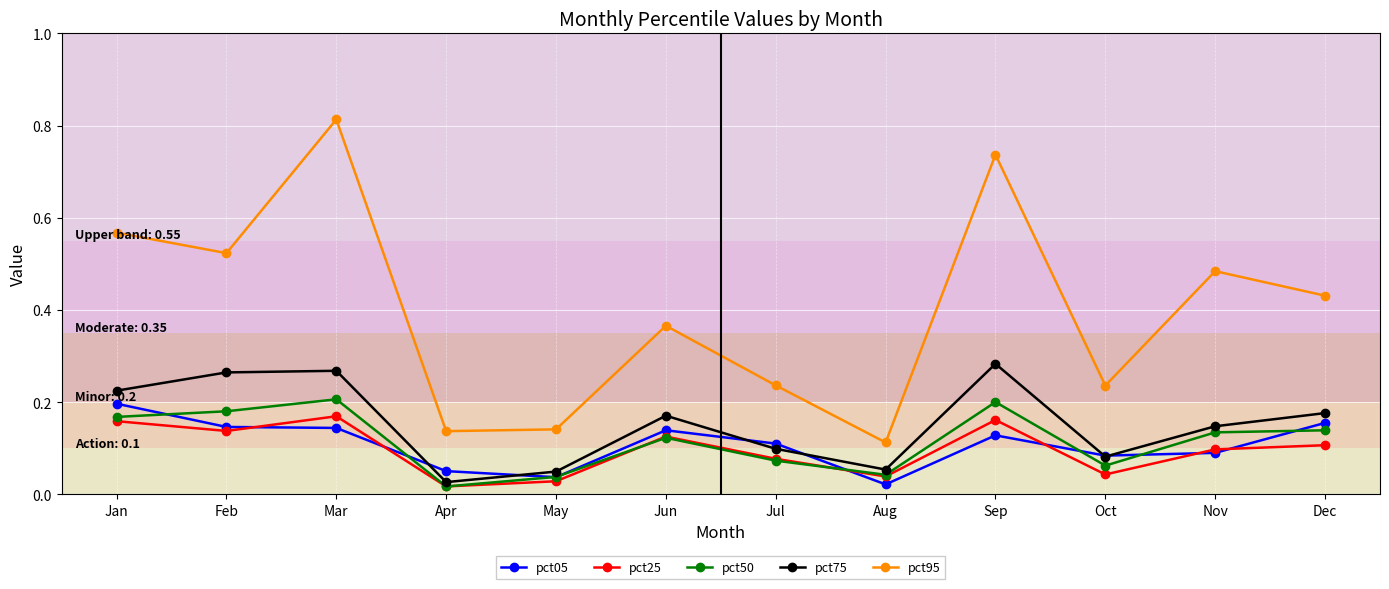

Which series has the widest spread of values?

pct95